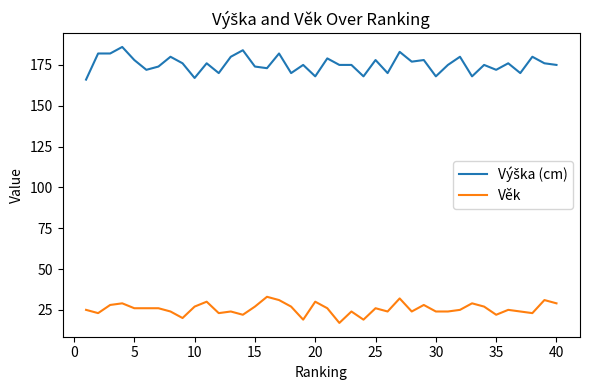

What is the maximum value for Věk?

33